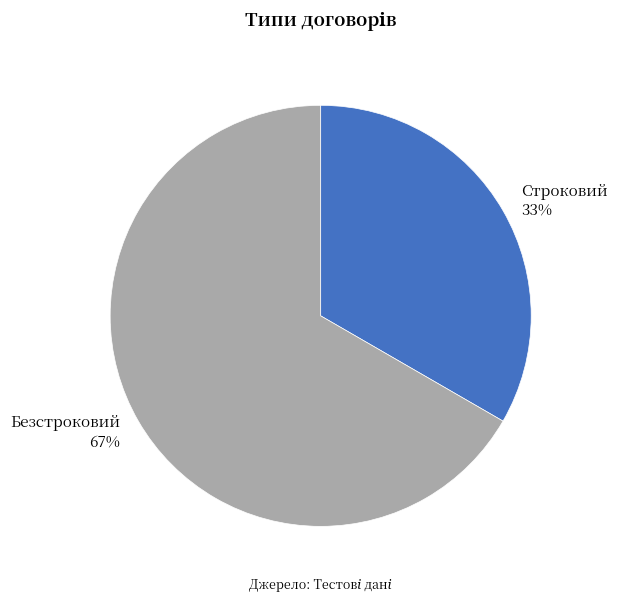

To the nearest percent, what portion does Строковий represent?

33%